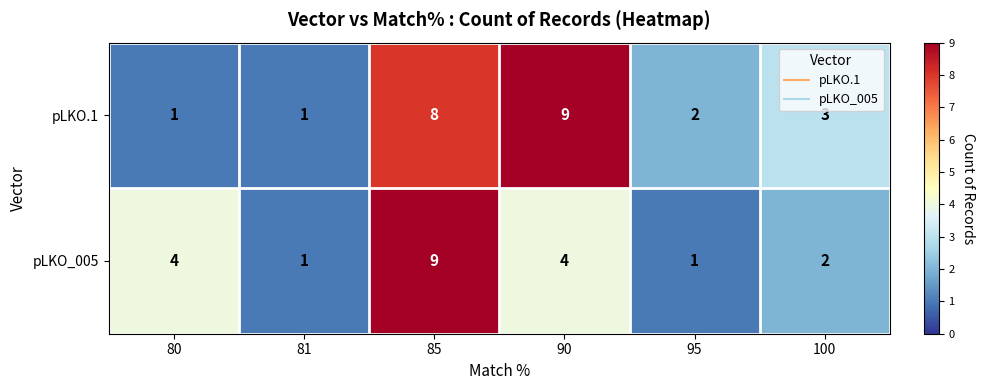

What is the greatest value displayed?

9